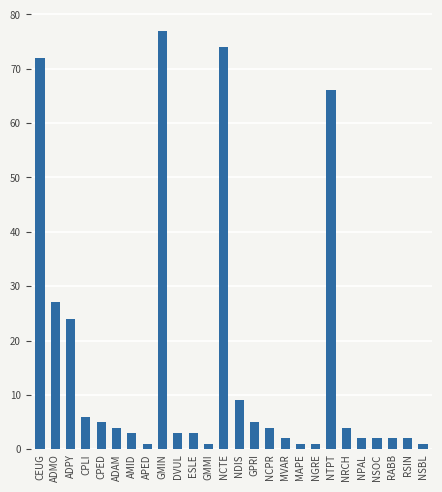

How many data points does each series have?

26